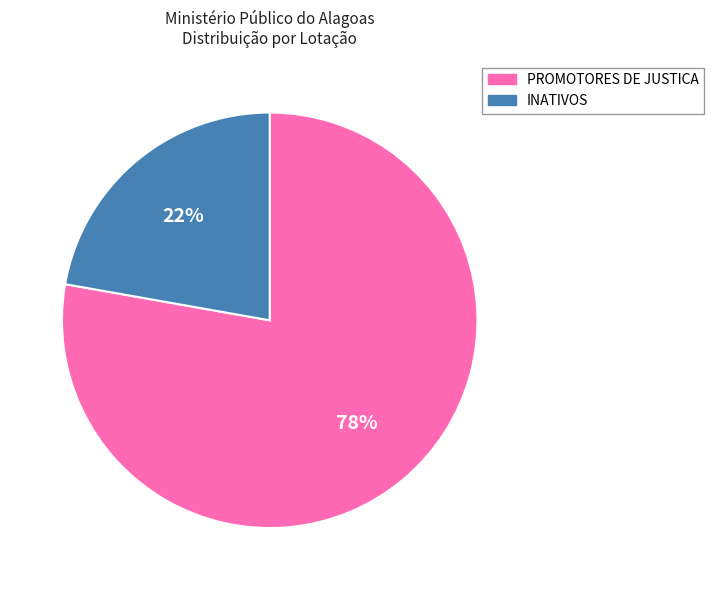

Is there a majority slice in this chart?

Yes